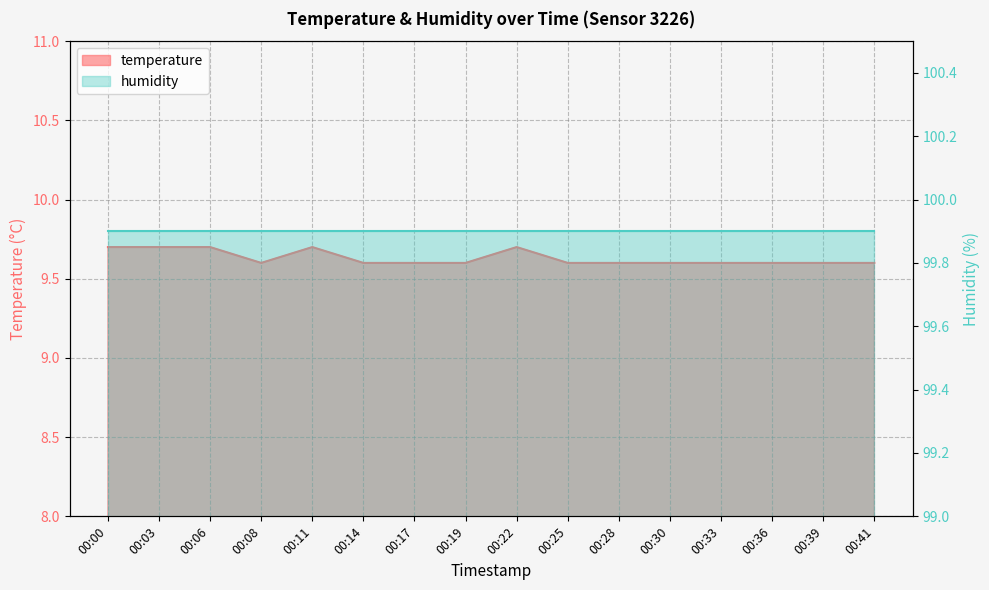

Rank the categories by value from highest to lowest.

00:00, 00:03, 00:06, 00:11, 00:22, 00:08, 00:14, 00:17, 00:19, 00:25, 00:28, 00:30, 00:33, 00:36, 00:39, 00:41